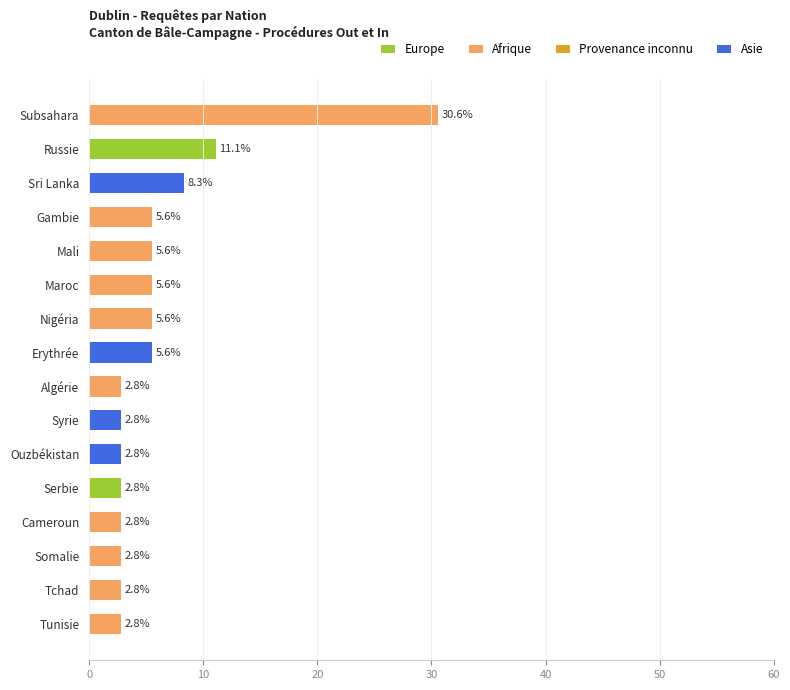

The chart shows a value of 2.8 at Somalie. True or false?

True